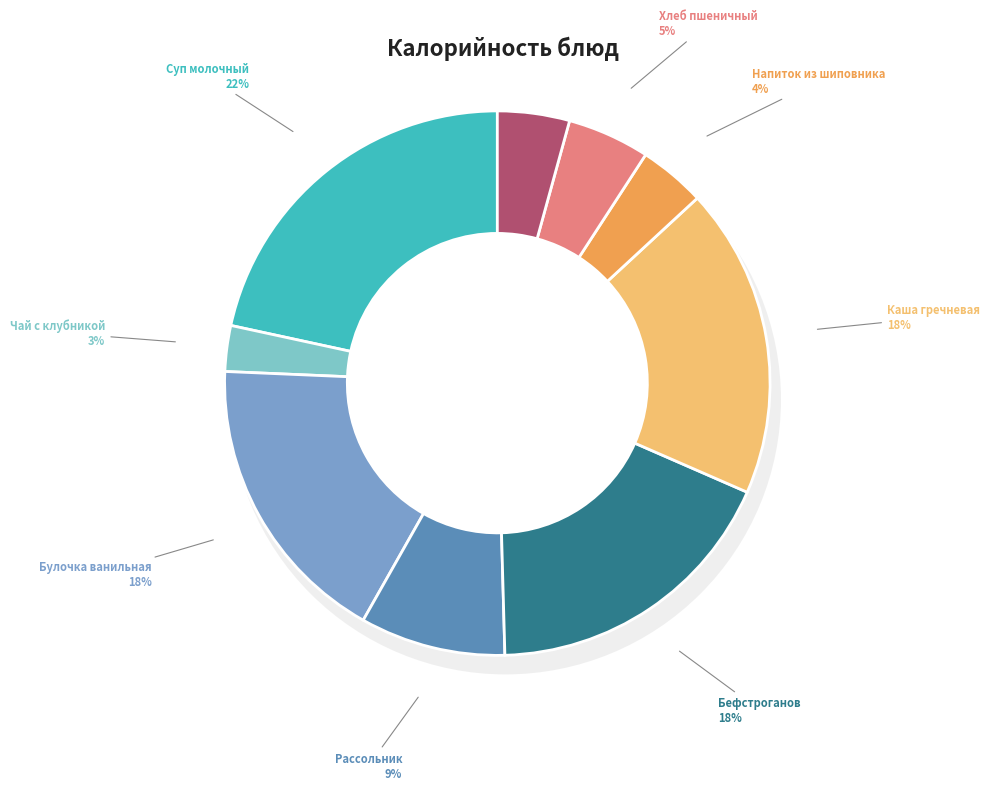

Is the sum of Суп молочный с макаронными изделиями and Бефстроганов из кур greater than half?

No